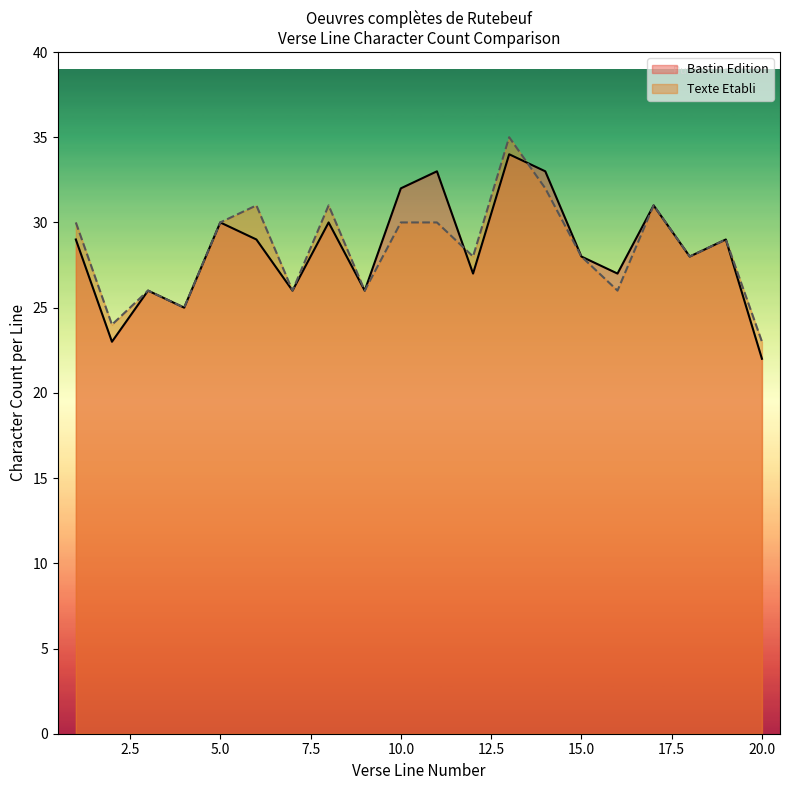

At 7, list the series in order from largest to smallest.

Bastin Edition, Texte Etabli